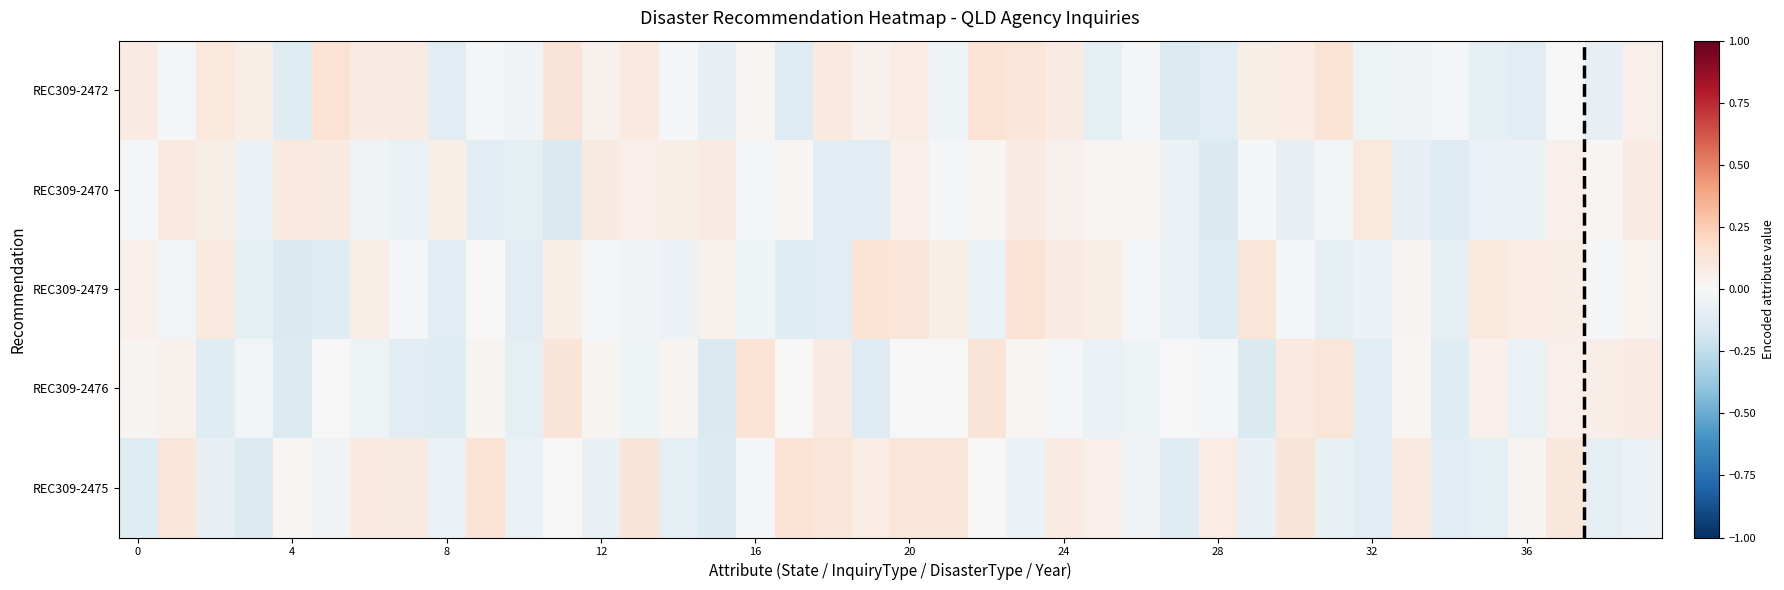

At which category is the sum across all series the highest?

20